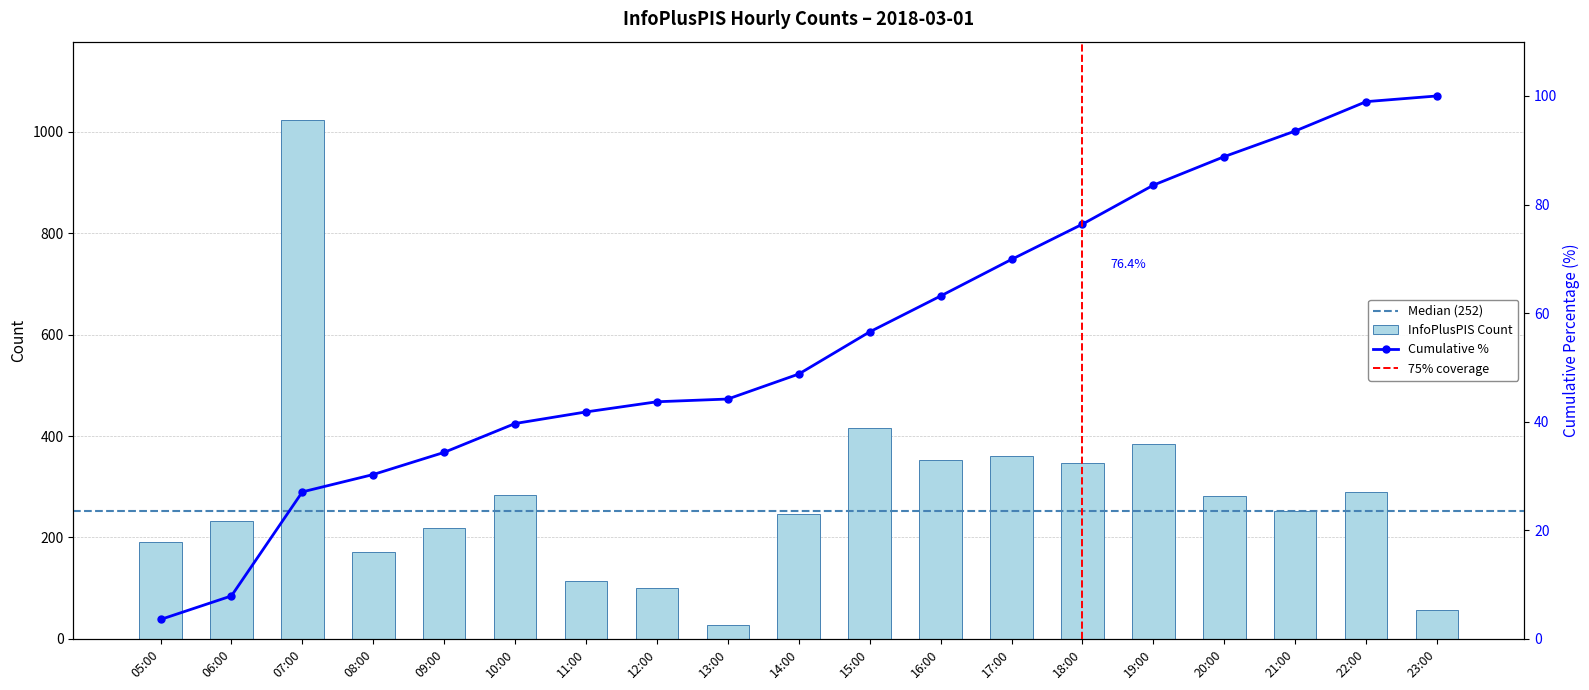

Reading left to right, list all the values displayed in this chart.

191	232	1024	171	218	284	114	100	27	246	415	353	360	347	384	281	252	289	56